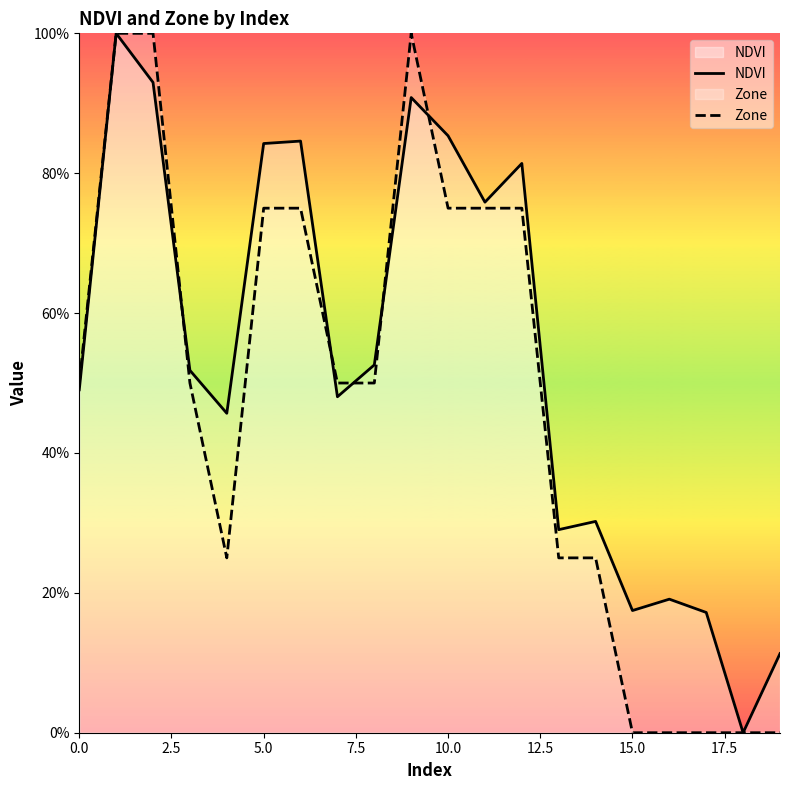

Which series has the widest spread of values?

NDVI